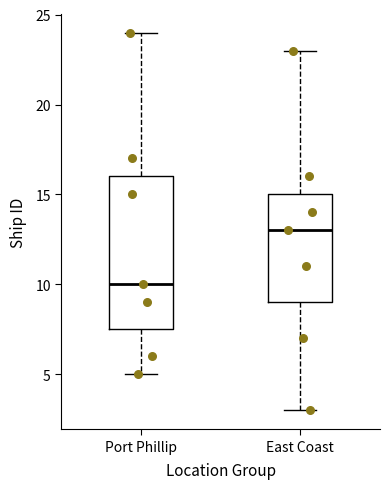

Reading left to right, read every box against the y-axis: the position of its median line, the range the box covers, and the ends of its whiskers. The values are not printed on the chart, so give them approximately, as read against the axis.

Port Phillip: median 10.0, box 7.5 to 16.0, whiskers 5.0 to 24.0
East Coast: median 13.0, box 9.0 to 15.0, whiskers 3.0 to 23.0